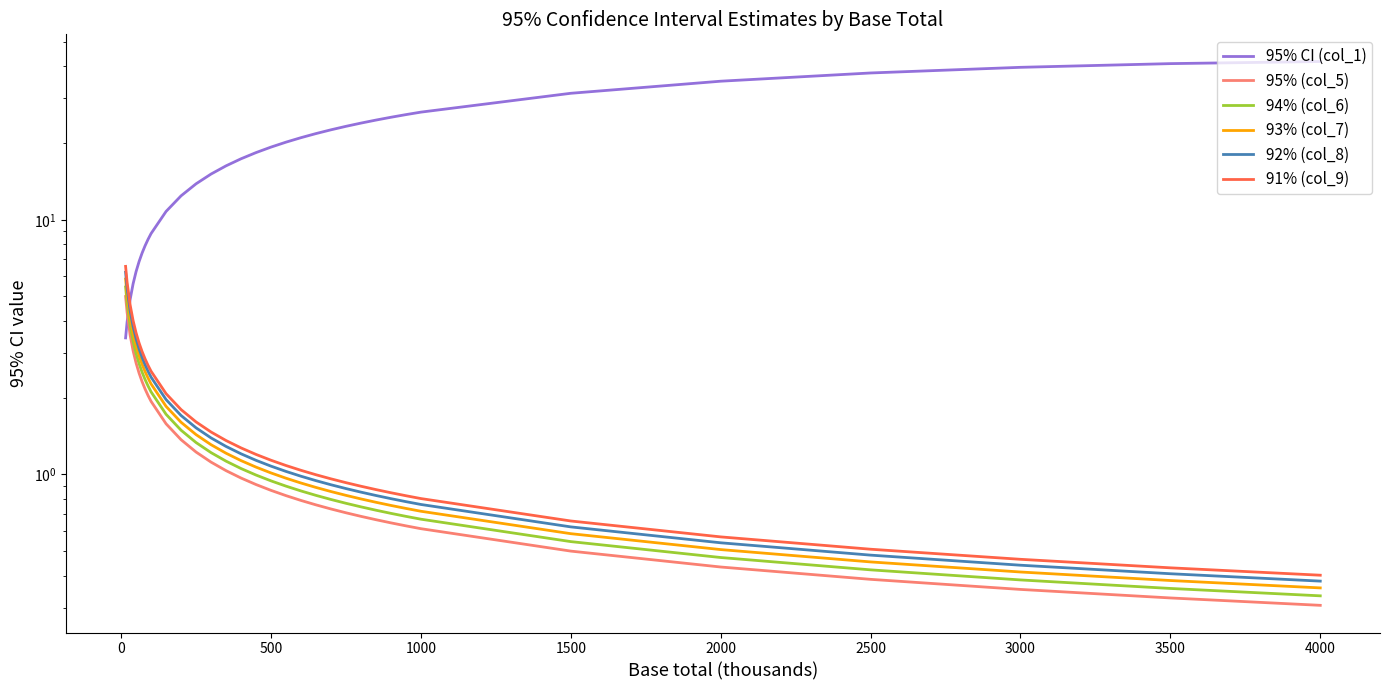

True or false: 93% (col_7) has more than 1 interior local peaks.

False